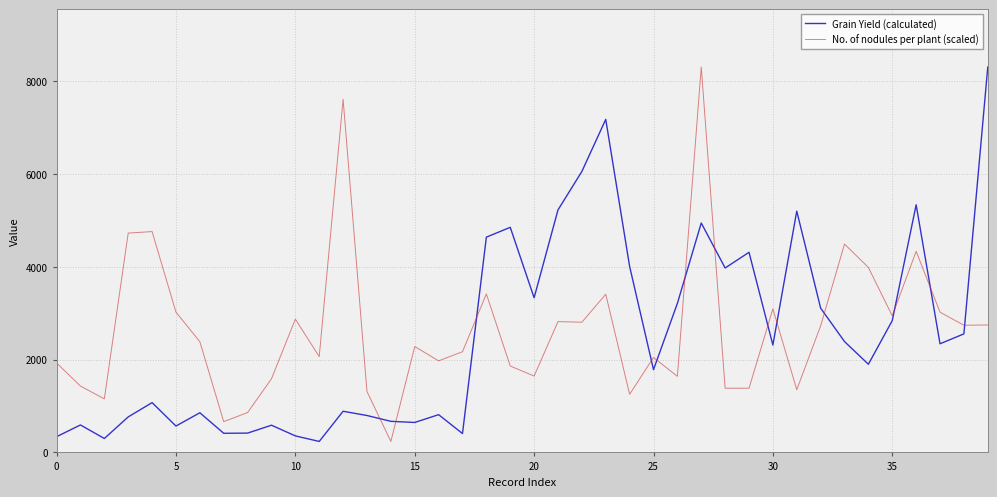

What is the maximum value shown in the chart?

8305.9